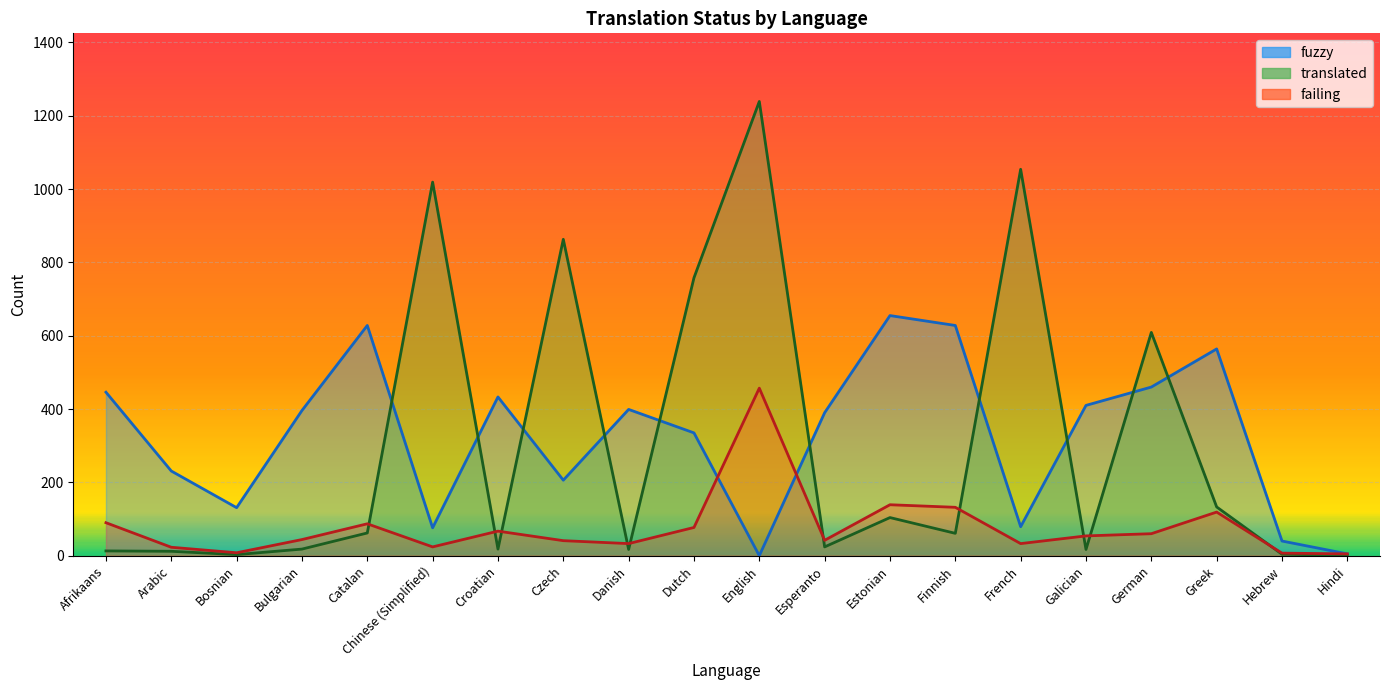

What position from the right is German?

4